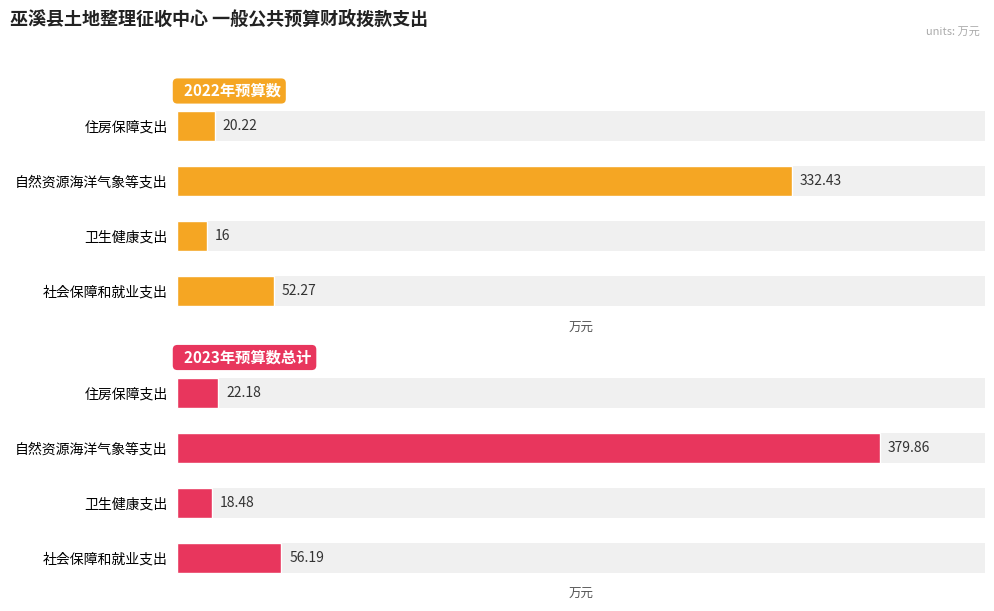

What is the sum of the 2022年预算数 values at 社会保障和就业支出 and 自然资源海洋气象等支出?

384.7